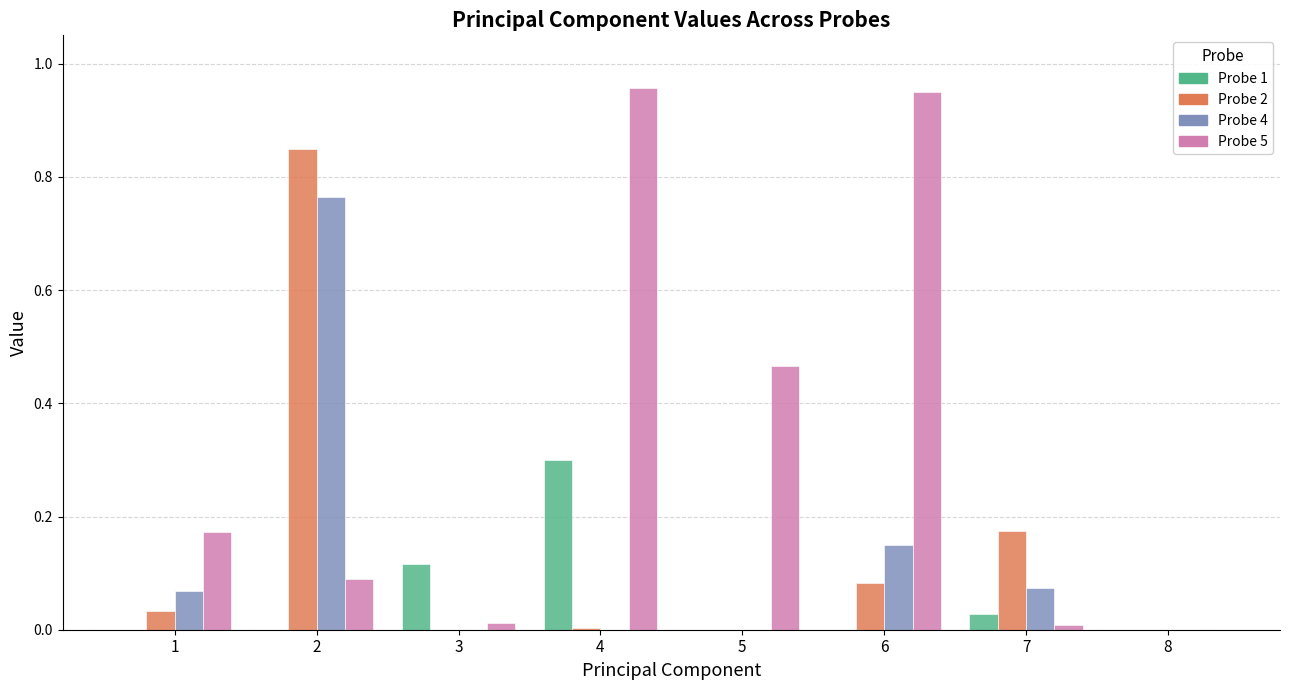

The Probe 4 series shows 0.0 at 1. True or false?

False